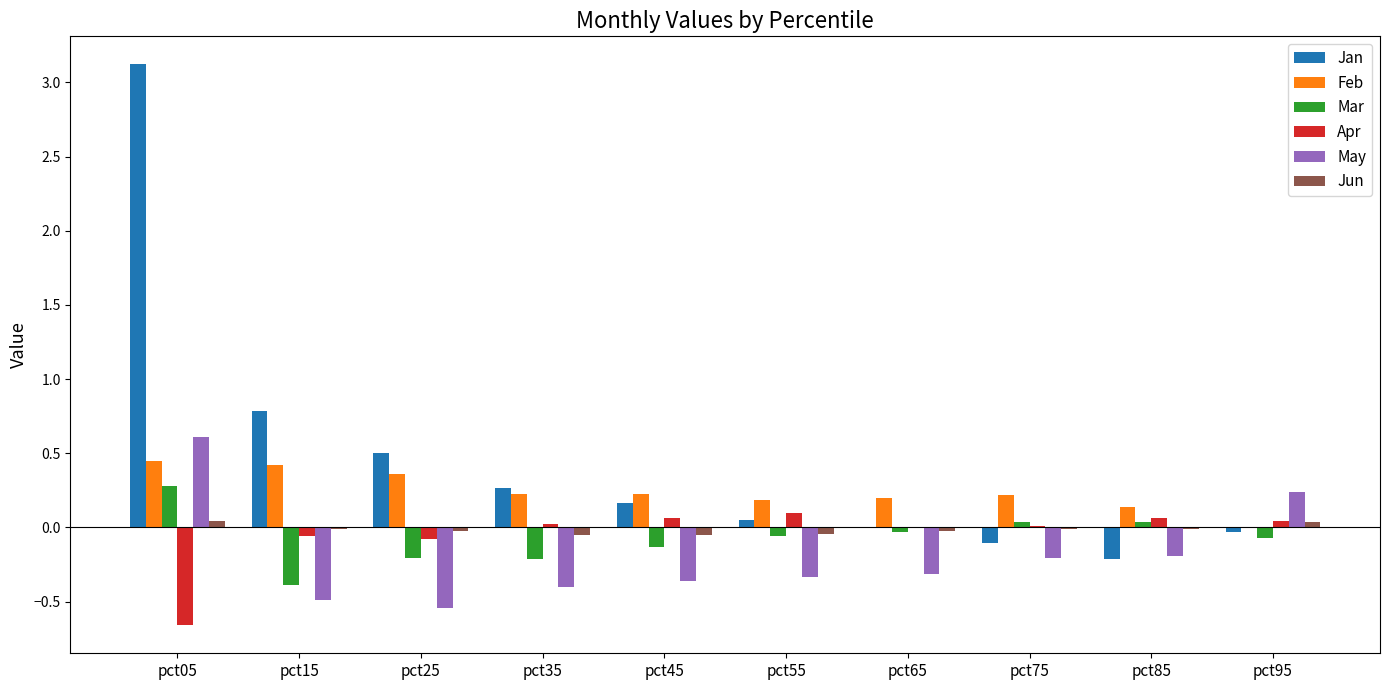

Is it true that May equals -0.2 at pct75?

True